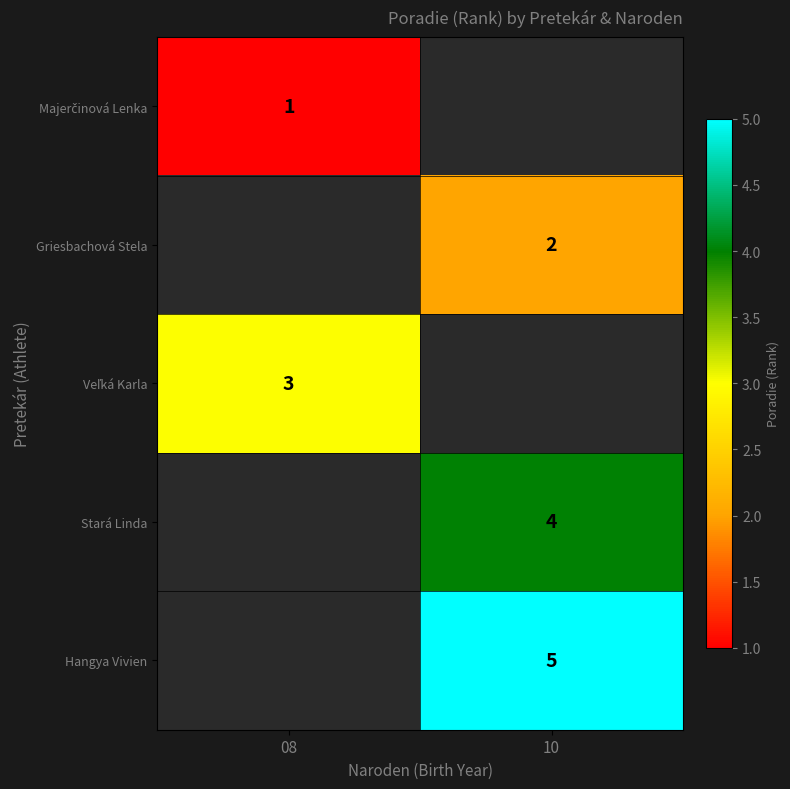

Is it true that Griesbachová Stela equals 1.3 at 10?

False